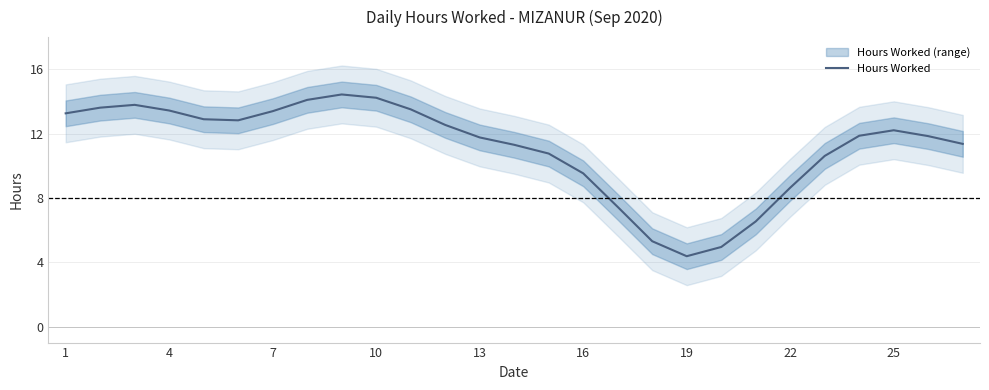

The Hours Worked series shows 1.7 at 19. True or false?

False